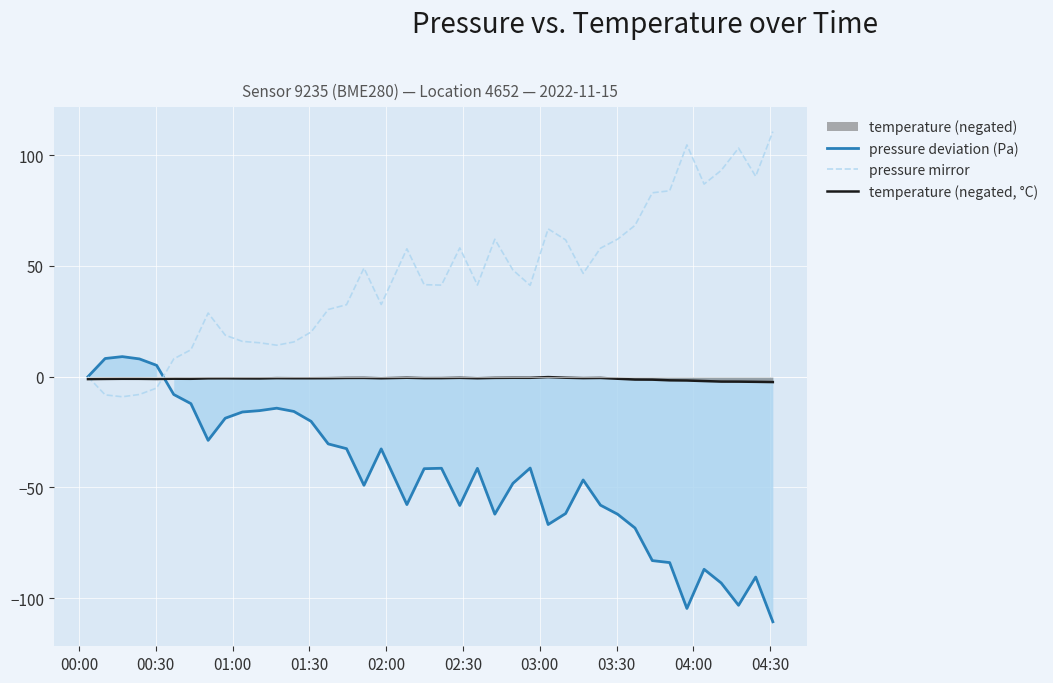

What is the highest value of the pressure mirror series?

110.7